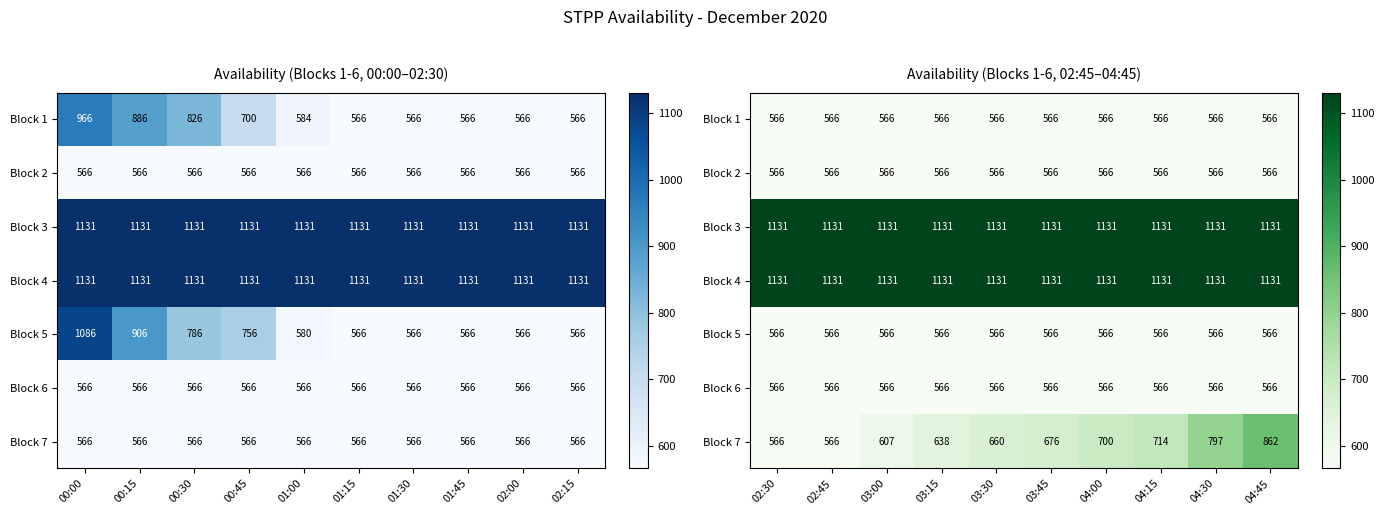

At which label does Block 5 reach its peak?

02:30